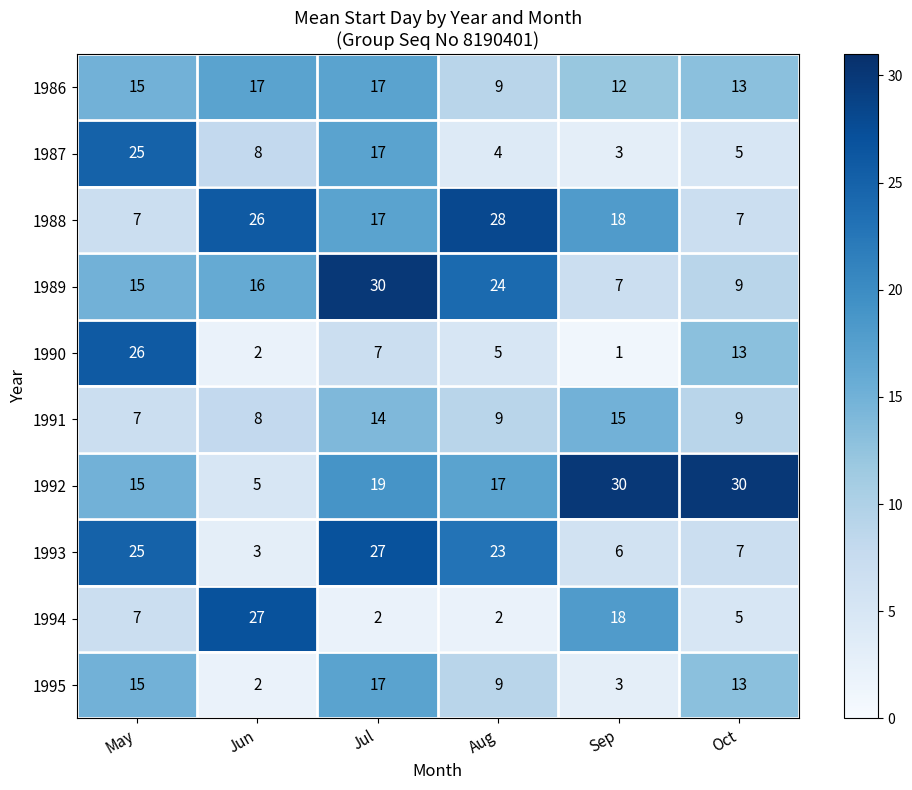

True or false: 1991 has a value of 11 at Jun.

False